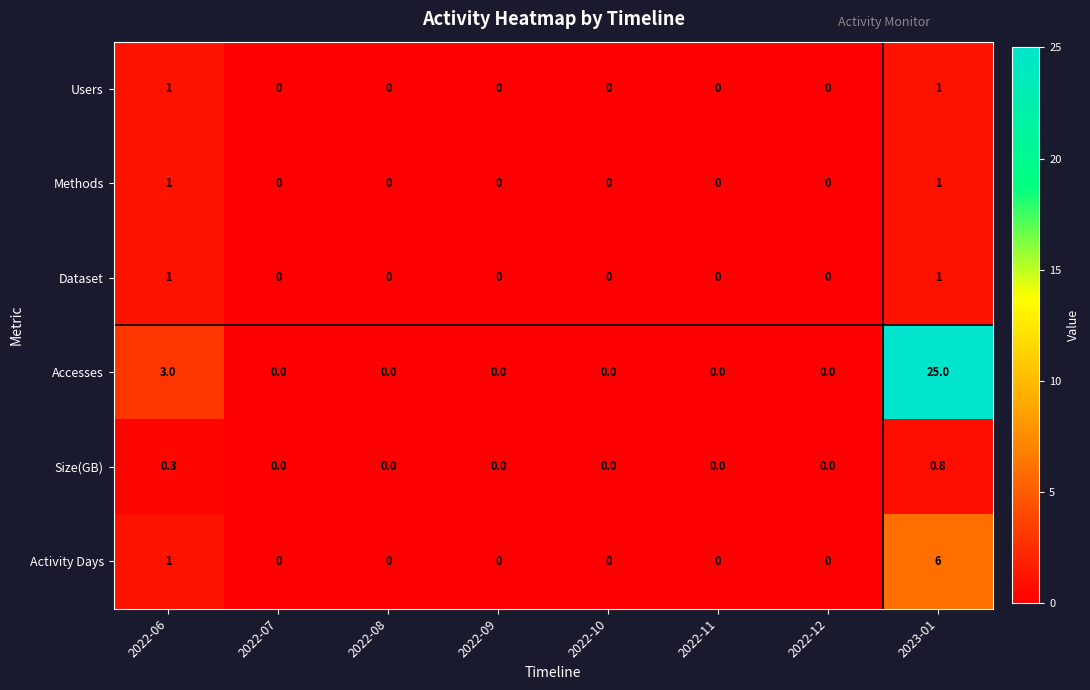

What is the difference between the Users values at 2022-11 and 2023-01?

1.0